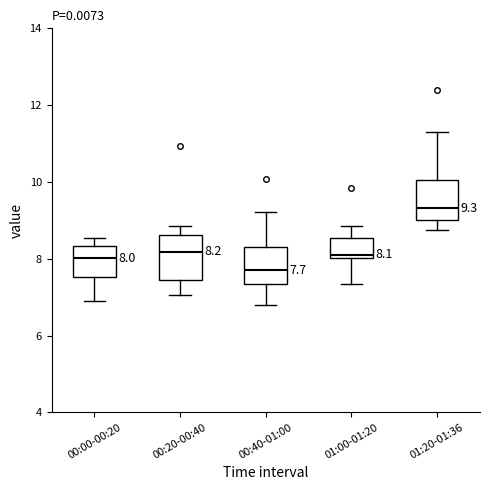

Which box's median line is the lowest?

00:40-01:00